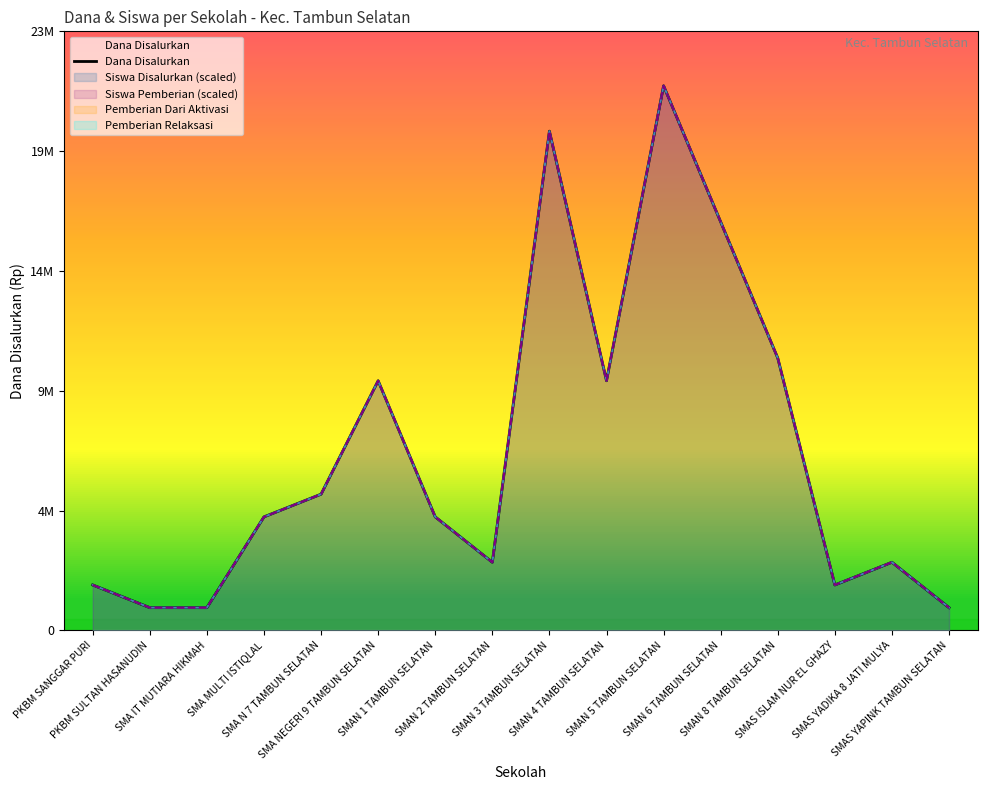

What is the label of the 14th point from the right?

SMA IT MUTIARA HIKMAH